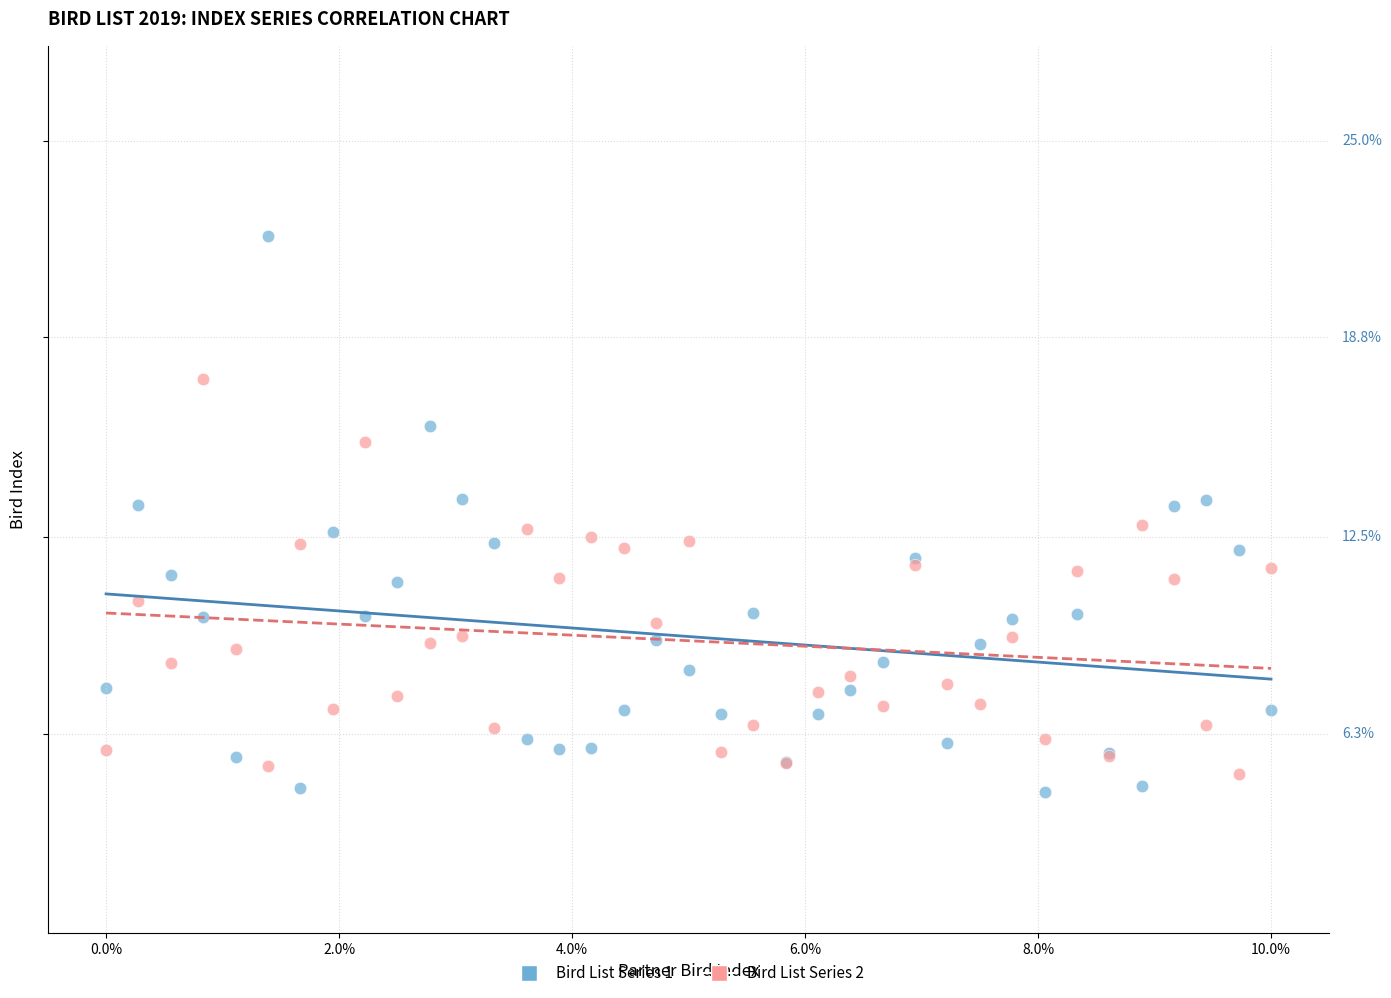

Which series reaches the maximum Y coordinate?

Bird List Series 1